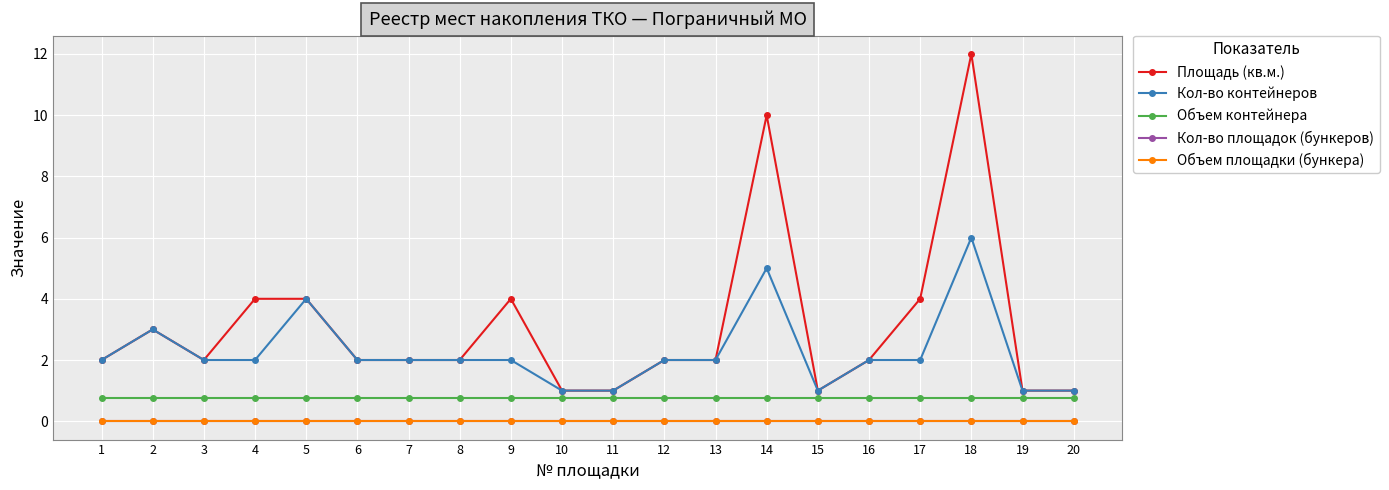

How many data points does each series have?

20